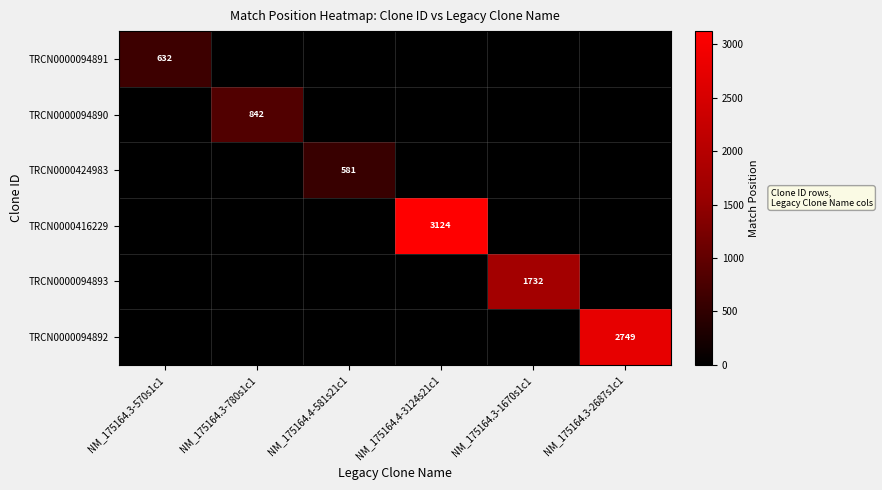

The TRCN0000094891 series shows 632 at NM_175164.3-570s1c1. True or false?

True